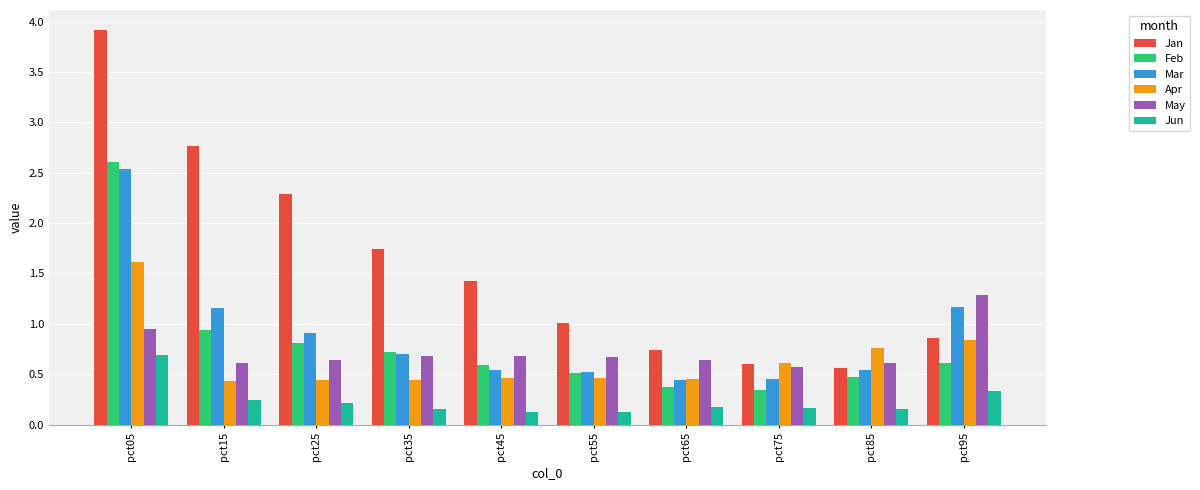

Which category has the highest value across all series?

pct05